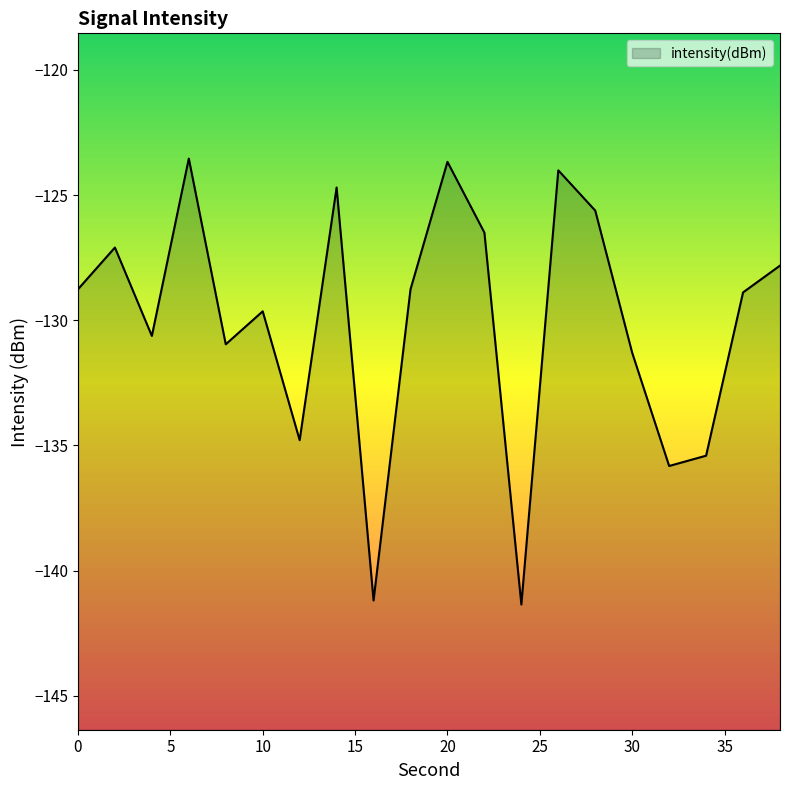

Reading left to right, transcribe all the data shown in this chart.

0=-128.8	2=-127.1	4=-130.6	6=-123.5	8=-131.0	10=-129.6	12=-134.8	14=-124.7	16=-141.2	18=-128.8	20=-123.7	22=-126.5	24=-141.4	26=-124.0	28=-125.6	30=-131.3	32=-135.8	34=-135.4	36=-128.9	38=-127.8